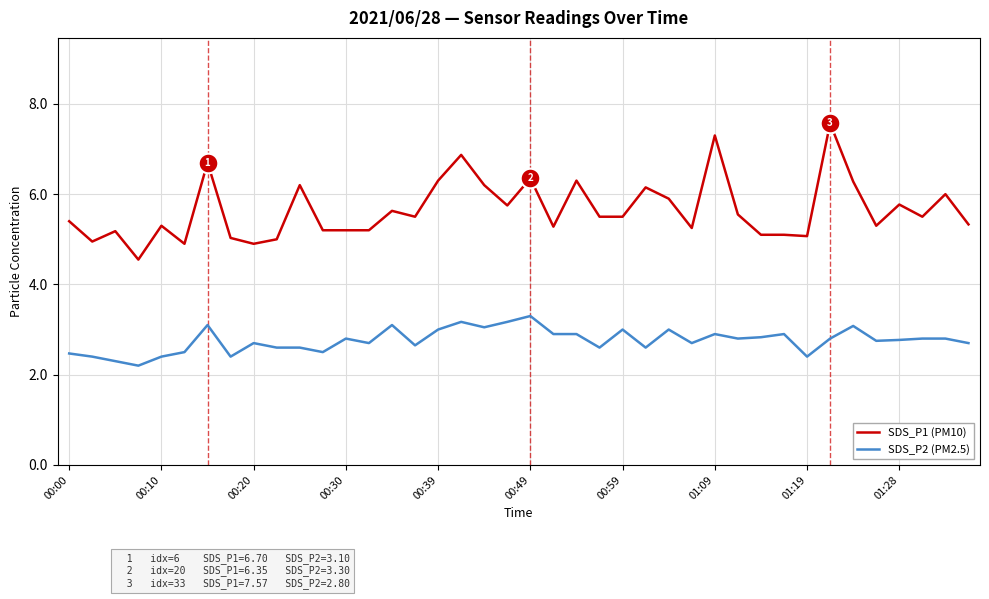

Which series has the widest spread of values?

SDS_P1 (PM10)